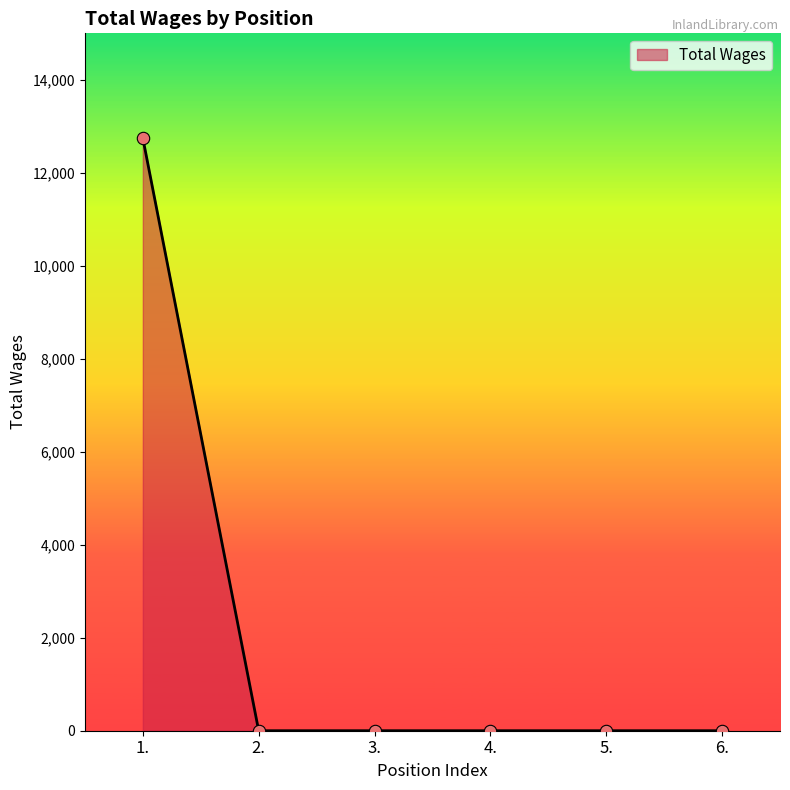

Between 5. and 1., which is larger?

1.